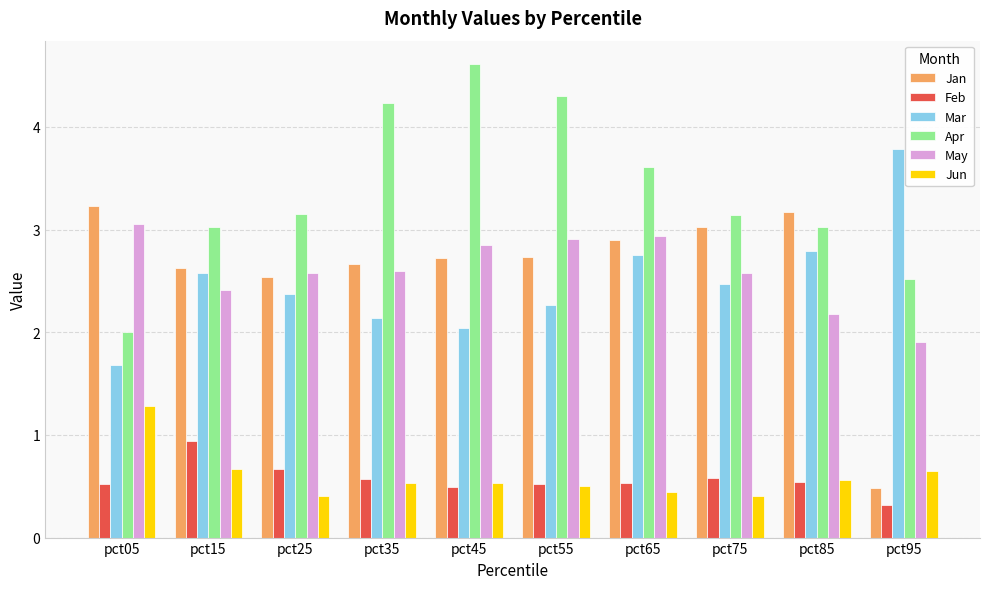

Which series has the largest total across all categories?

Apr